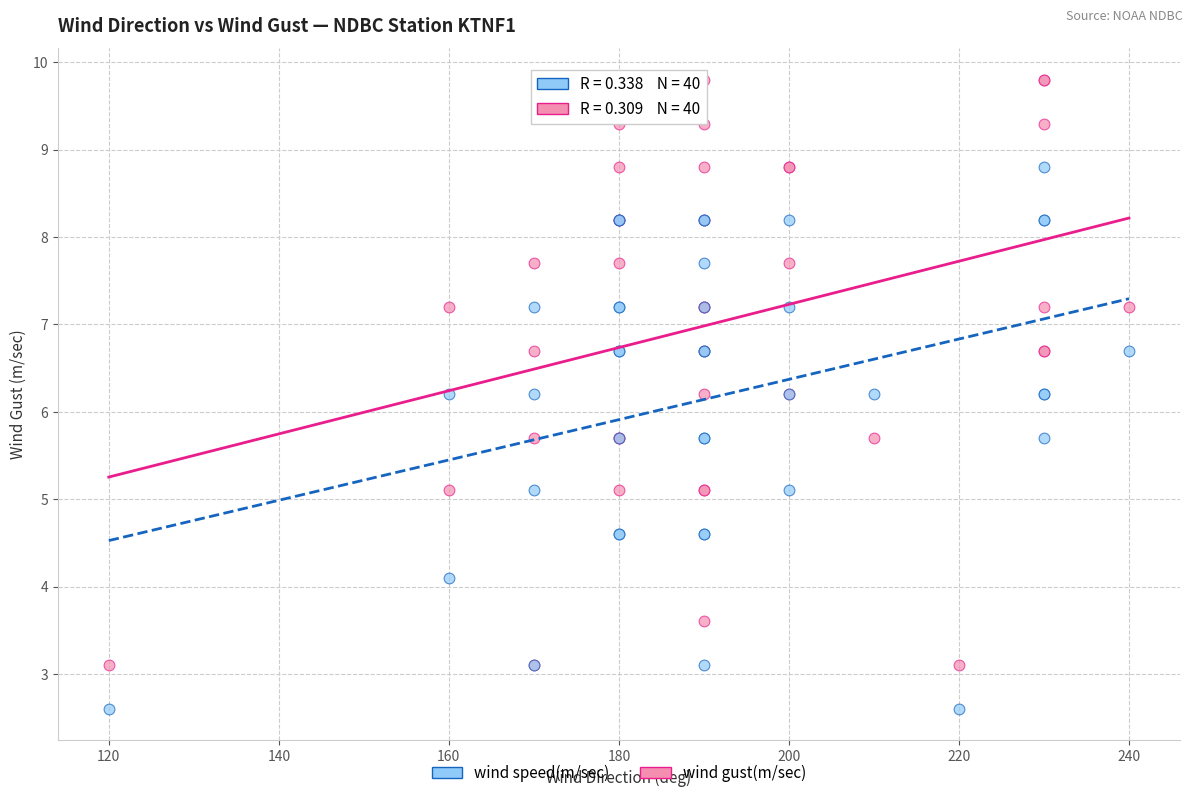

What are all the series names shown in the legend?

wind speed(m/sec), wind gust(m/sec)